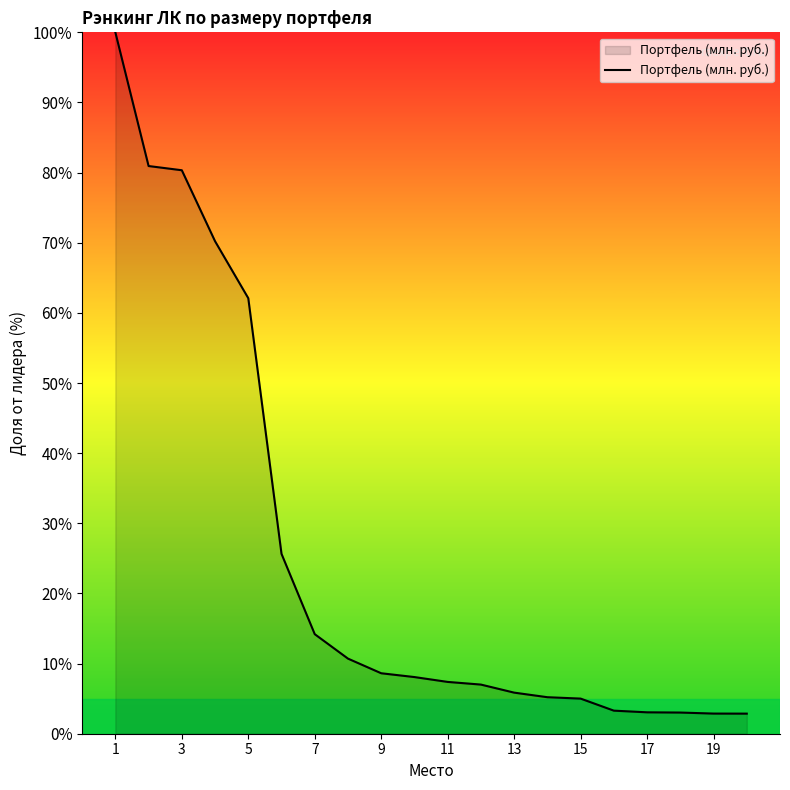

How many series are shown in this chart?

1